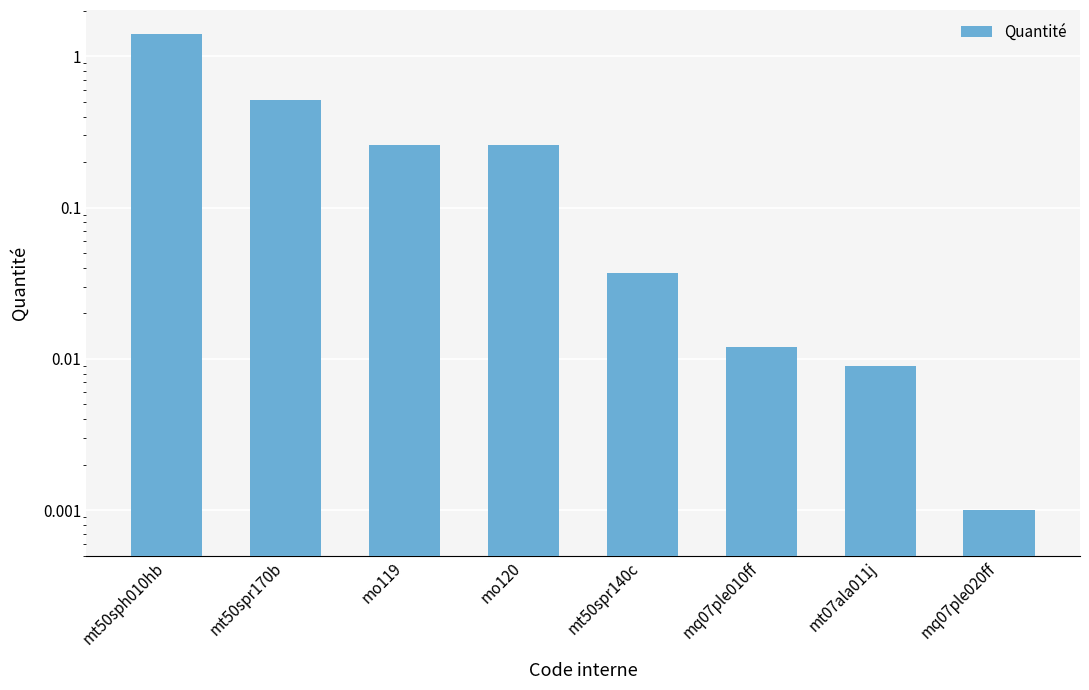

List the labels in order of value, smallest first.

mq07ple020ff, mt07ala011j, mq07ple010ff, mt50spr140c, mo119, mo120, mt50spr170b, mt50sph010hb